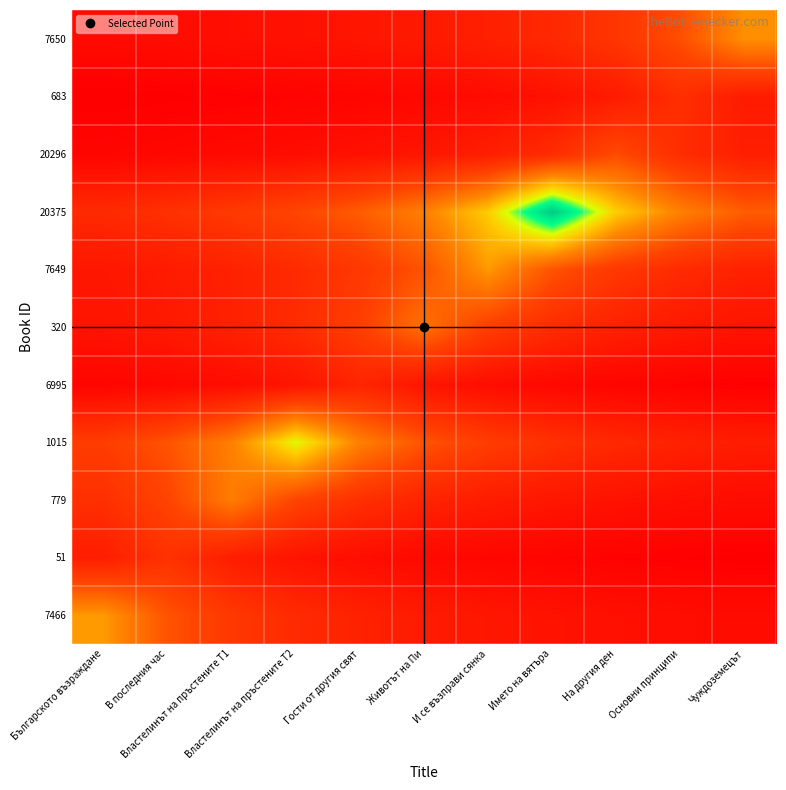

Which label corresponds to the largest value in the chart?

Името на вятъра